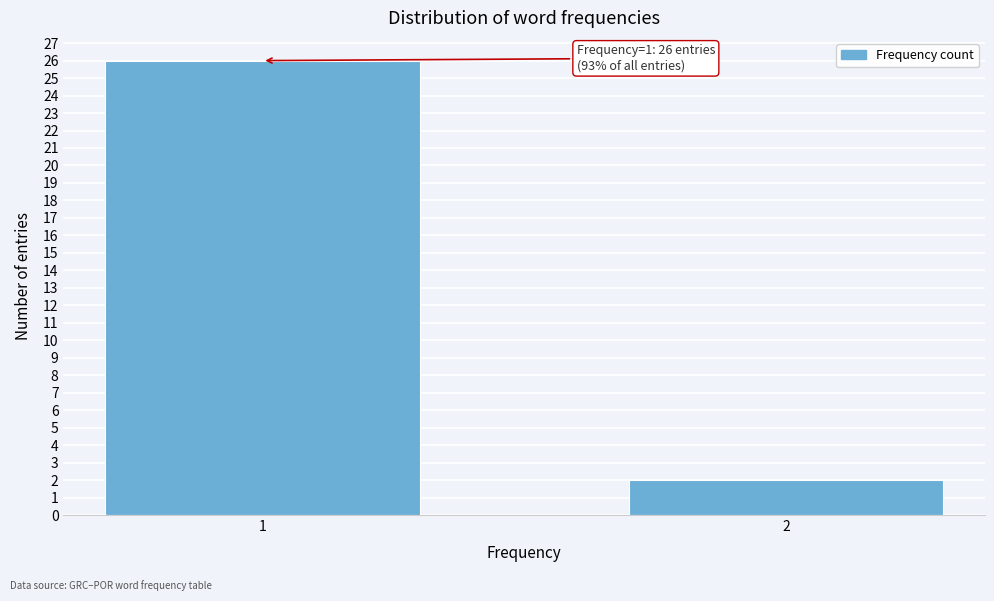

Reading left to right, transcribe all the data shown in this chart.

26	2